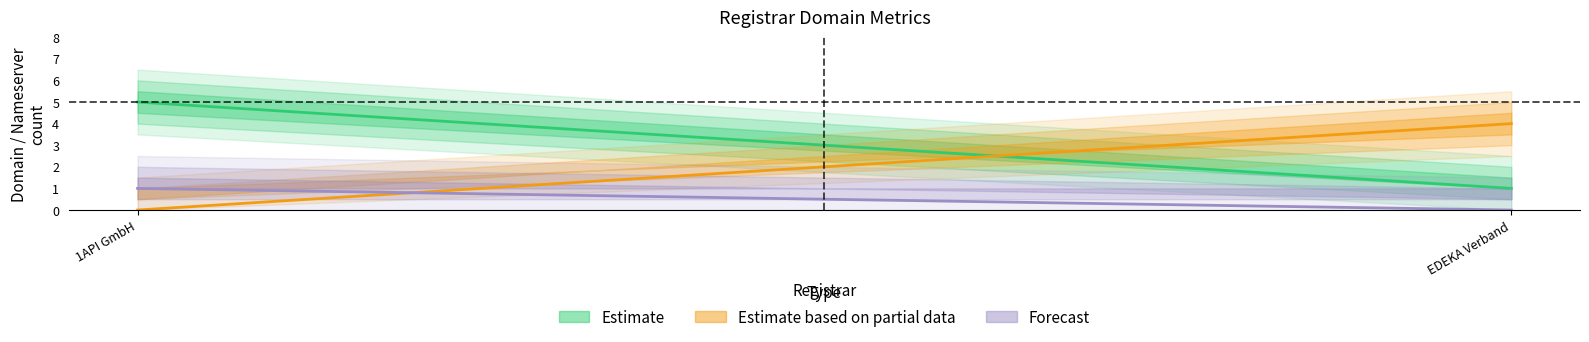

At how many categories does at least one series exceed 4?

1